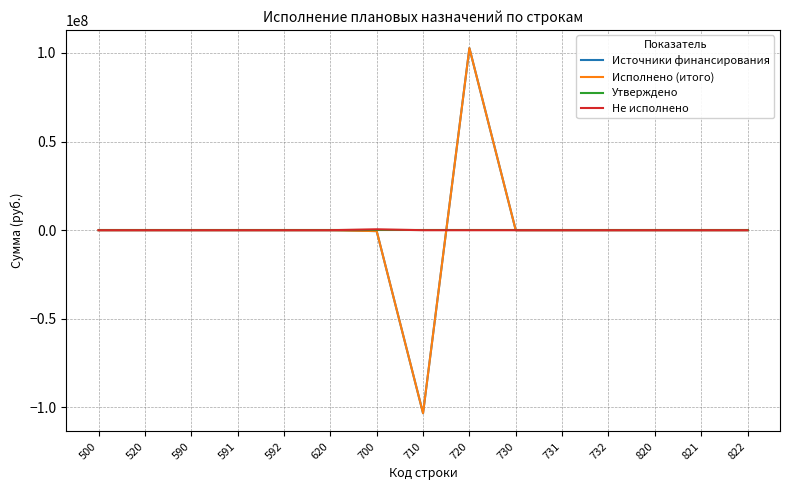

Reading left to right, extract all data points from this chart.

Источники финансирования: 500=0.0	520=0.0	590=0.0	591=0.0	592=0.0	620=0.0	700=-512585.3	710=-103256147.3	720=102743562.0	730=0.0	731=0.0	732=0.0	820=0.0	821=0.0	822=0.0
Исполнено (итого): 500=0.0	520=0.0	590=0.0	591=0.0	592=0.0	620=0.0	700=-512585.3	710=-103256147.3	720=102743562.0	730=0.0	731=0.0	732=0.0	820=0.0	821=0.0	822=0.0
Утверждено: 500=0.0	520=0.0	590=0.0	591=0.0	592=0.0	620=0.0	700=0.0	710=0.0	720=0.0	730=0.0	731=0.0	732=0.0	820=0.0	821=0.0	822=0.0
Не исполнено: 500=0.0	520=0.0	590=0.0	591=0.0	592=0.0	620=0.0	700=512585.3	710=0.0	720=0.0	730=0.0	731=0.0	732=0.0	820=0.0	821=0.0	822=0.0